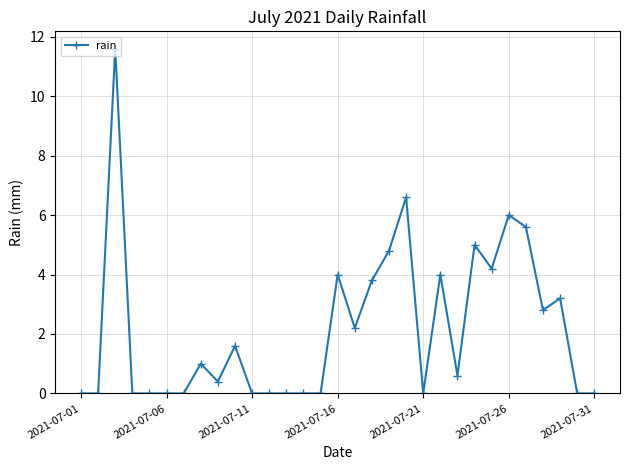

True or false: there are more than 0 points higher than both neighbors.

True